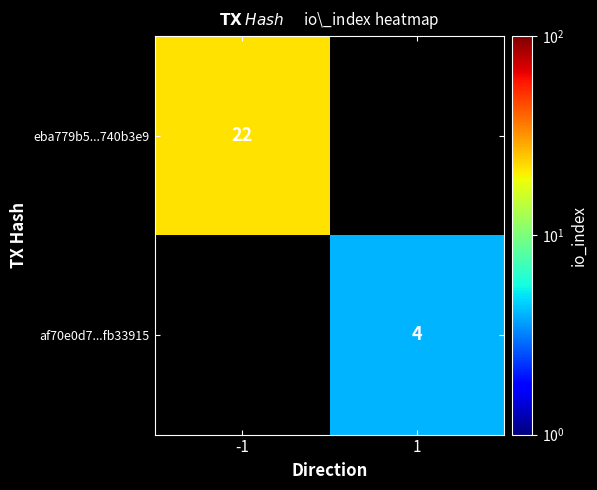

The value of eba779b5...740b3e9 at -1 is 22. True or false?

True